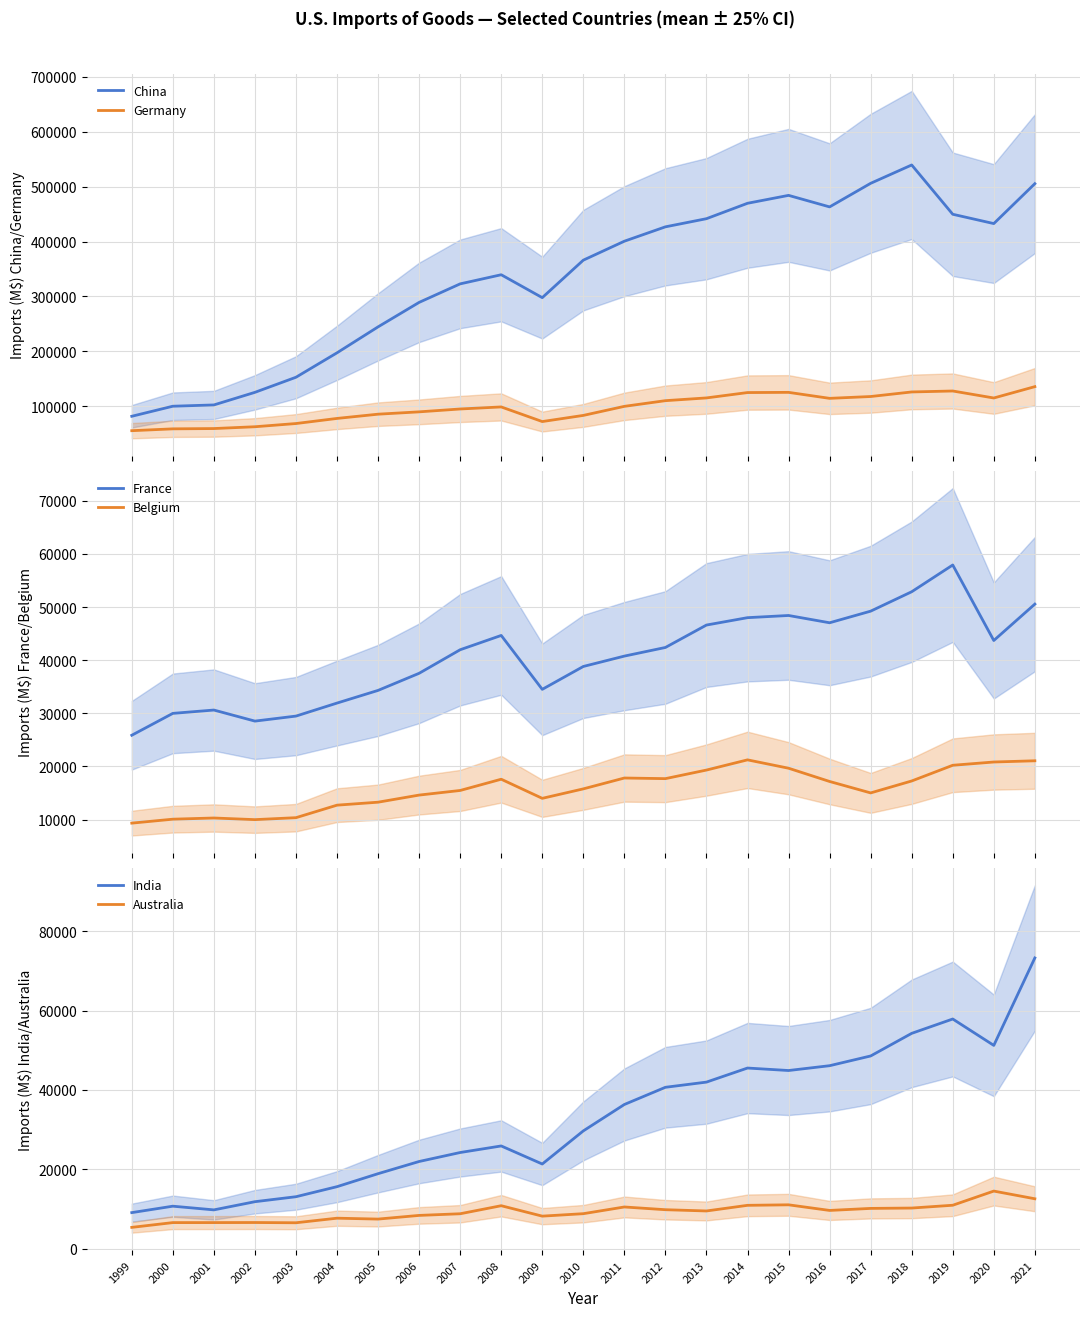

How many interior local valleys does the Belgium series have?

4